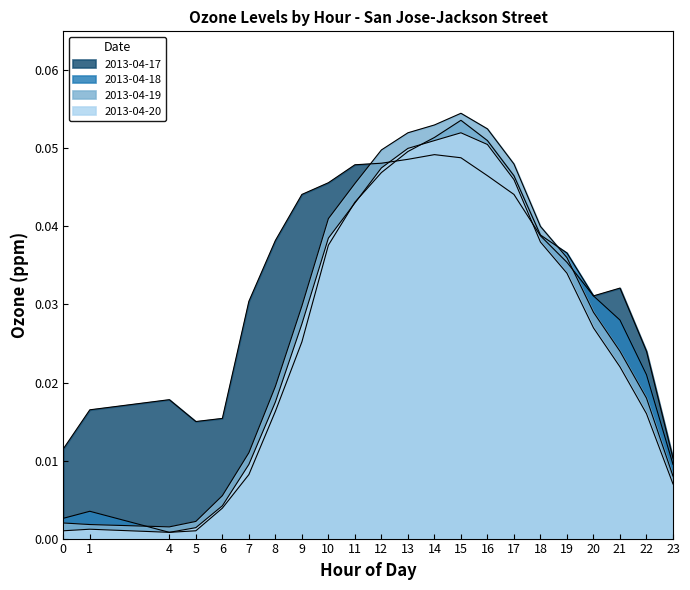

The 2013-04-17 series shows 0.0 at 15. True or false?

True